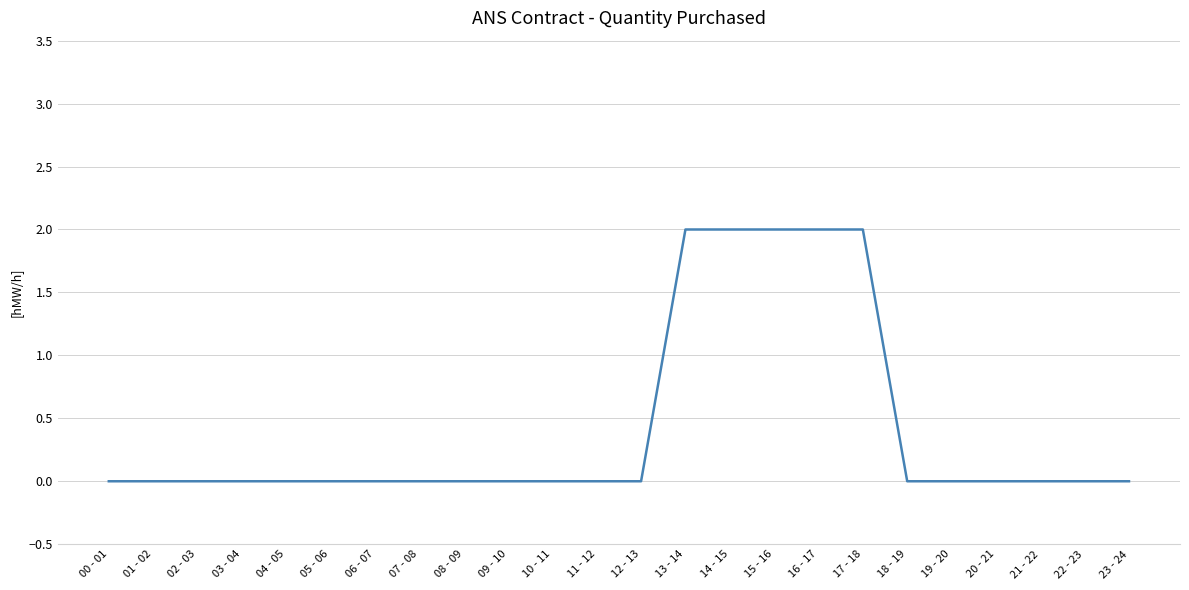

What position from the left is 07 - 08?

8